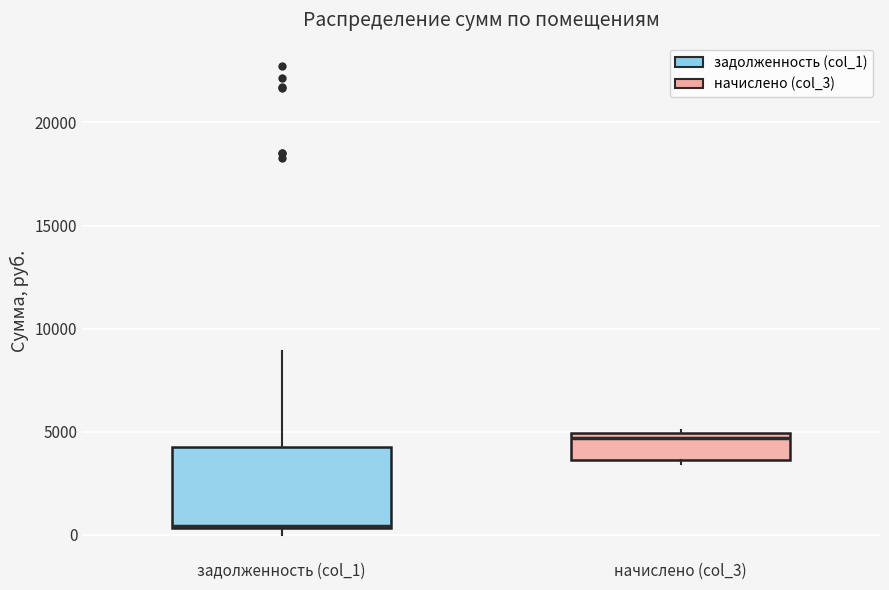

Where is the upper edge of the box for начислено (col_3) on the y-axis? The values are not printed on the chart, so give them approximately, as read against the axis.

5000